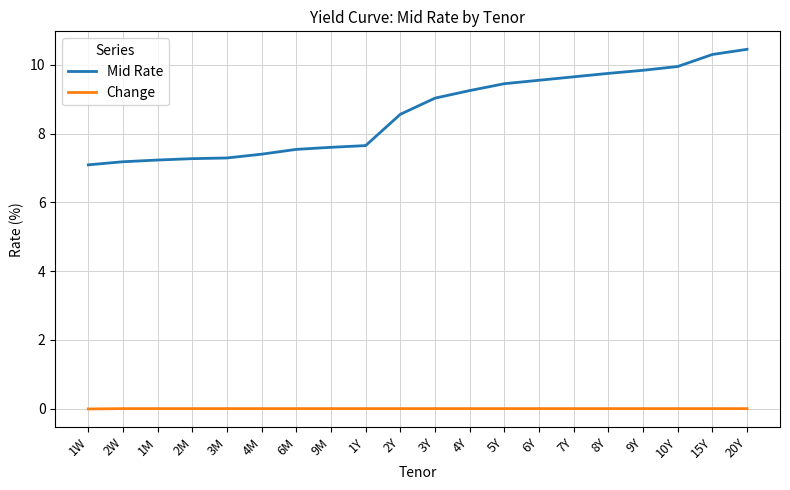

What is the difference between the maximum and minimum values in the Mid Rate series?

3.4